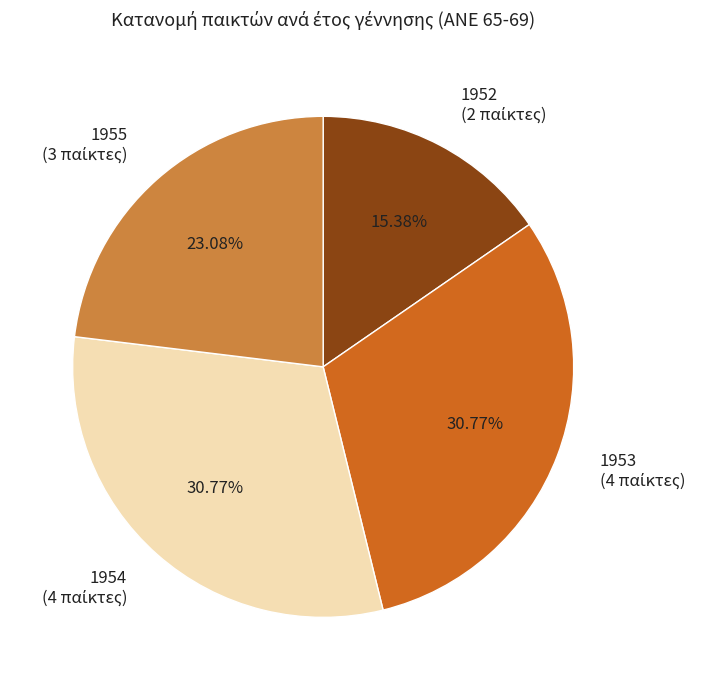

What percentage do 1953 and 1954 together represent?

61.5%